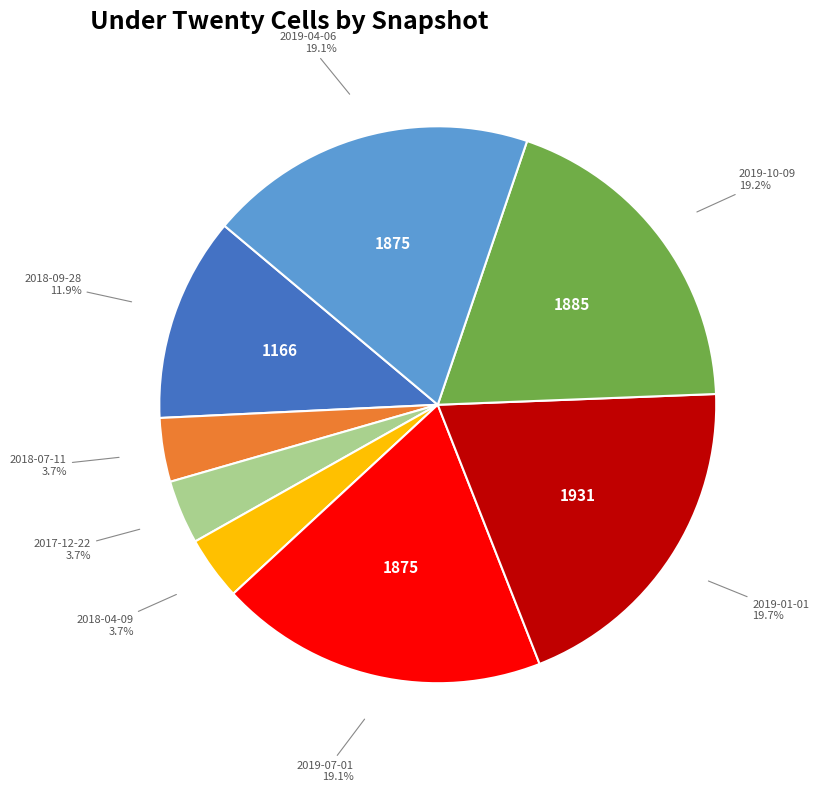

To the nearest percent, what is the difference between the largest and smallest slice percentages?

16%